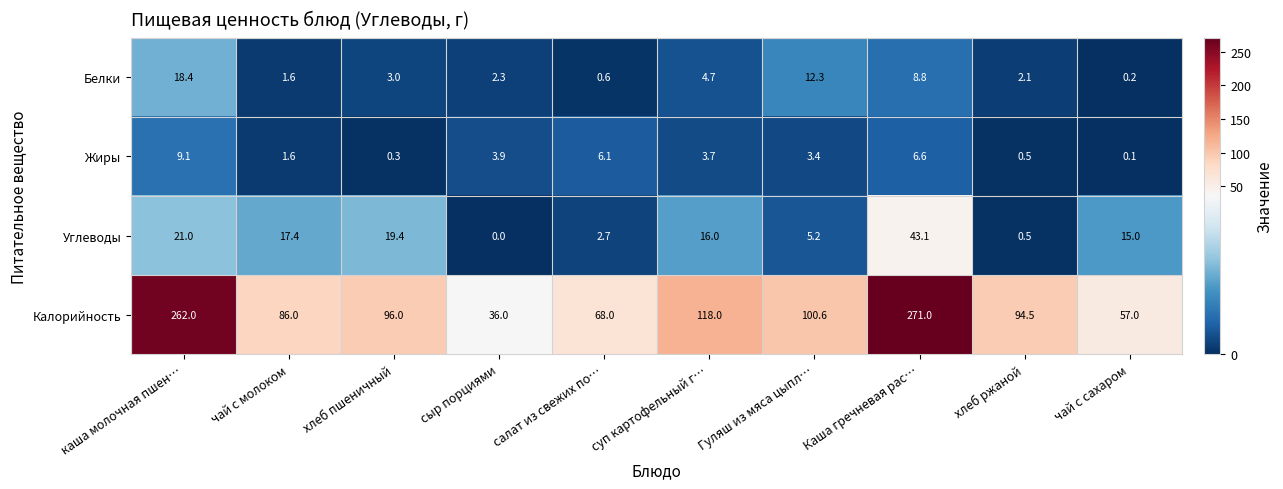

What is the difference between the highest and lowest values at Каша гречневая рас…?

264.4